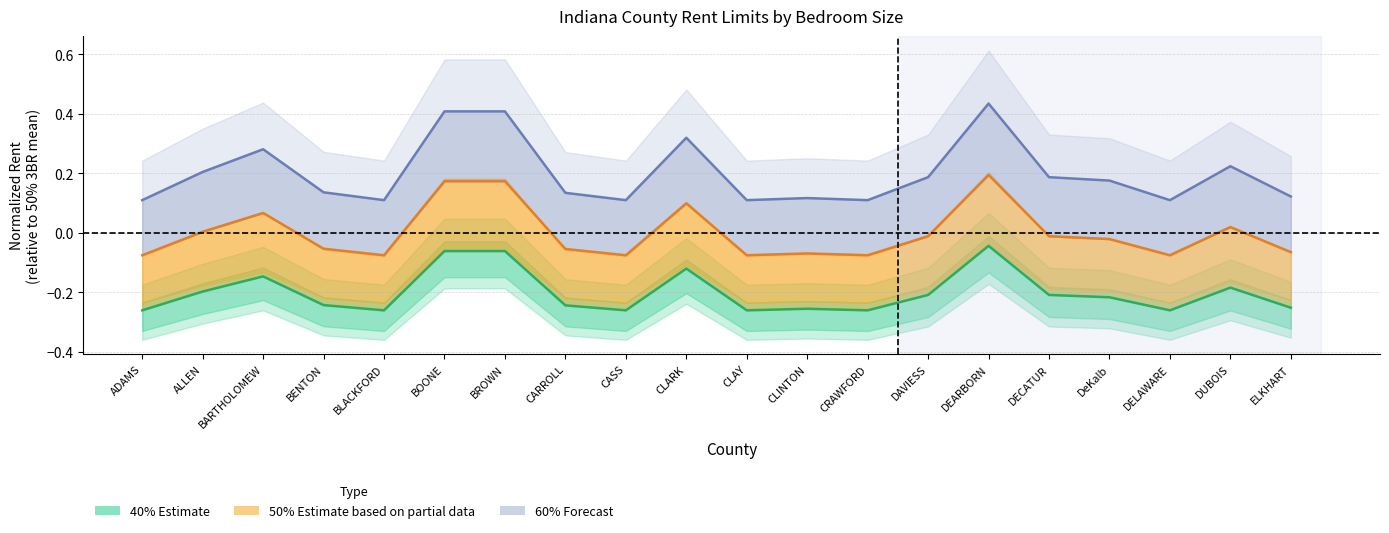

What is the difference between the second highest and minimum values in the 50% 3 Bedroom Line series?

0.2